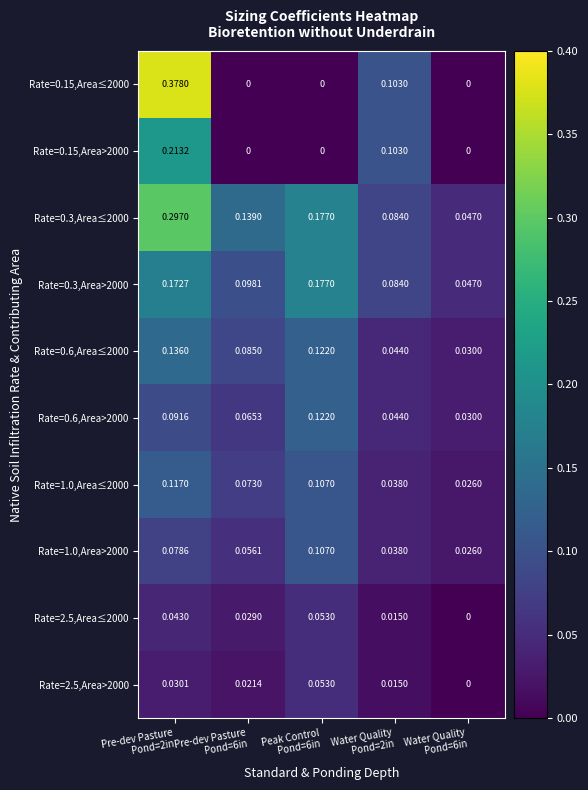

List the series in order of their peak value, highest first.

Rate=0.15,Area≤2000, Rate=0.3,Area≤2000, Rate=0.15,Area>2000, Rate=0.3,Area>2000, Rate=0.6,Area≤2000, Rate=0.6,Area>2000, Rate=1.0,Area≤2000, Rate=1.0,Area>2000, Rate=2.5,Area≤2000, Rate=2.5,Area>2000